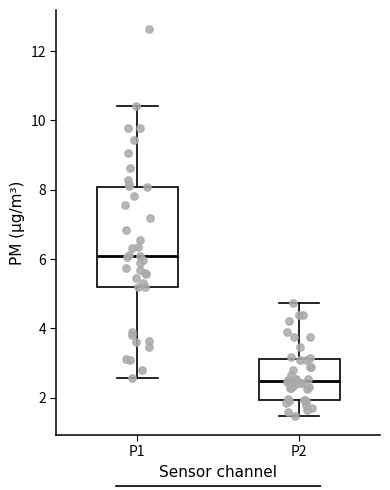

Where is the lower edge of the box for P1 on the y-axis? The values are not printed on the chart, so give them approximately, as read against the axis.

5.2